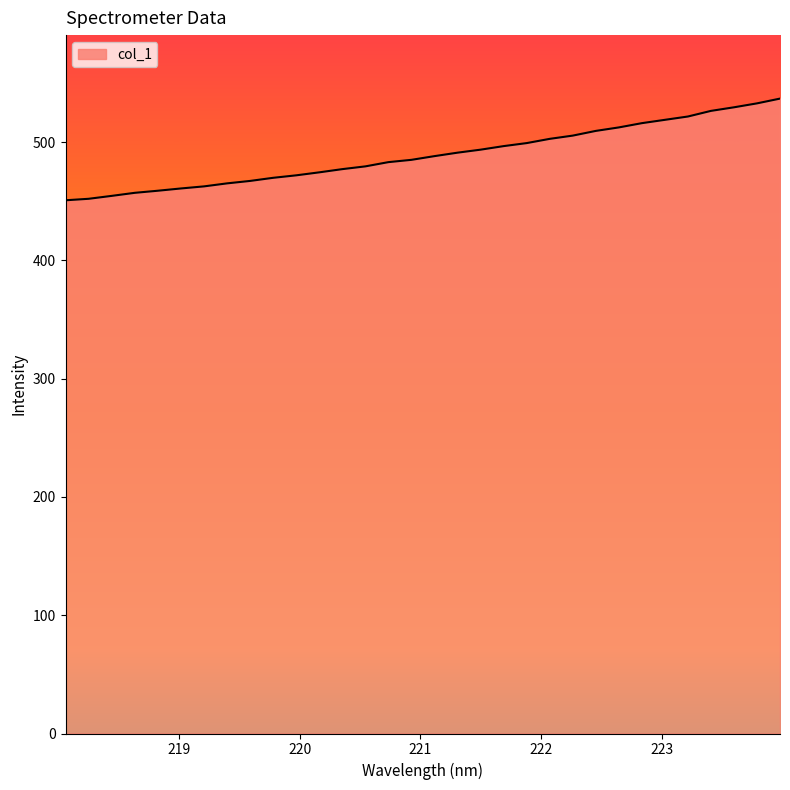

What is the minimum value shown in the chart?

450.8